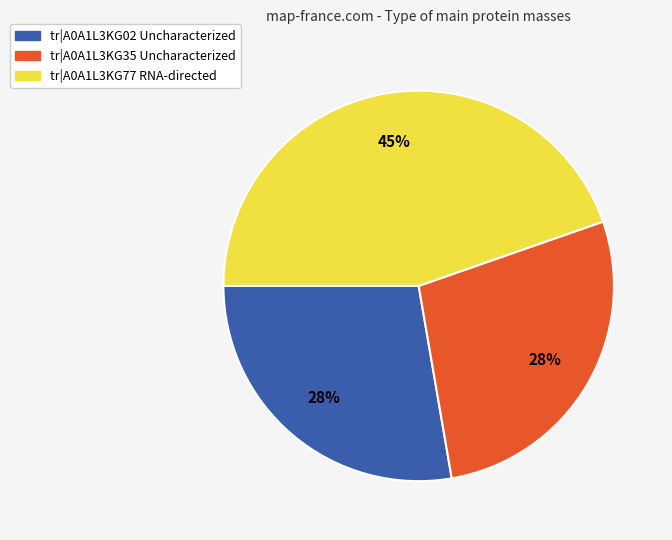

To the nearest percent, what is the difference between the largest and smallest slice percentages?

17%